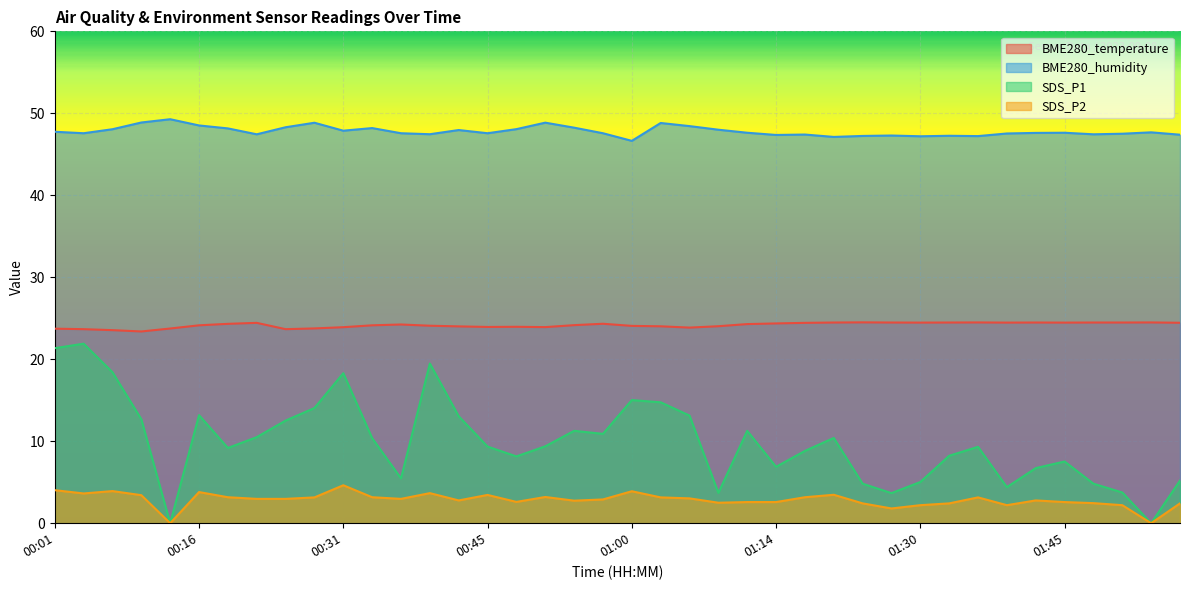

Which has a higher value, 00:31 or 01:45?

01:45